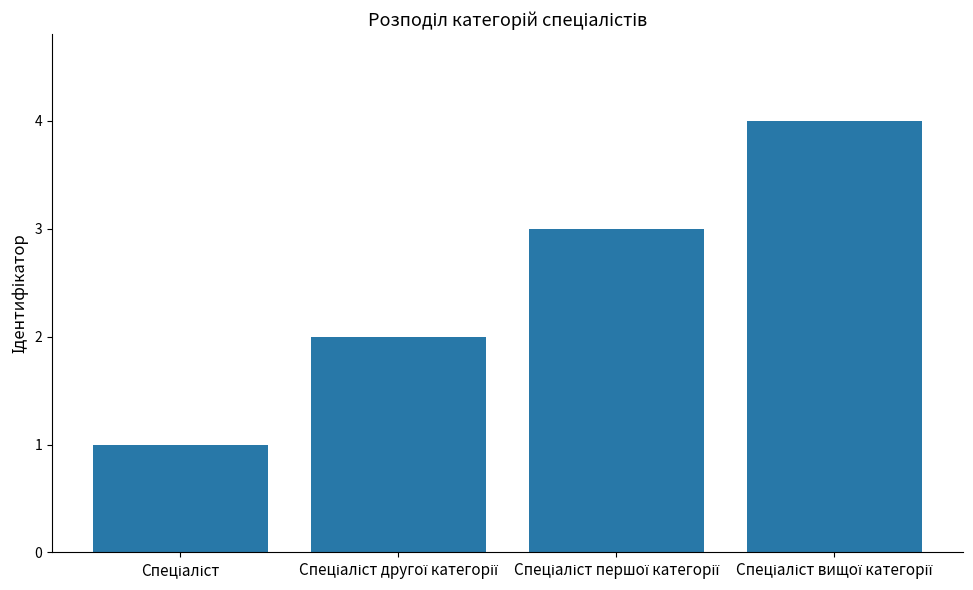

What is the maximum value shown in the chart?

4